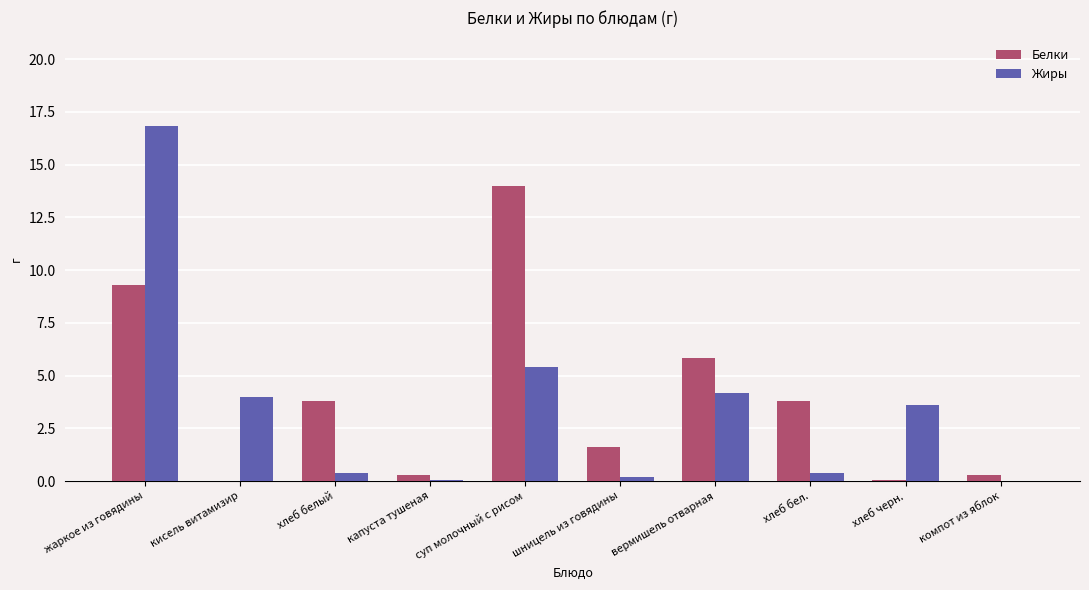

What is the sum of all Жиры values?

35.1